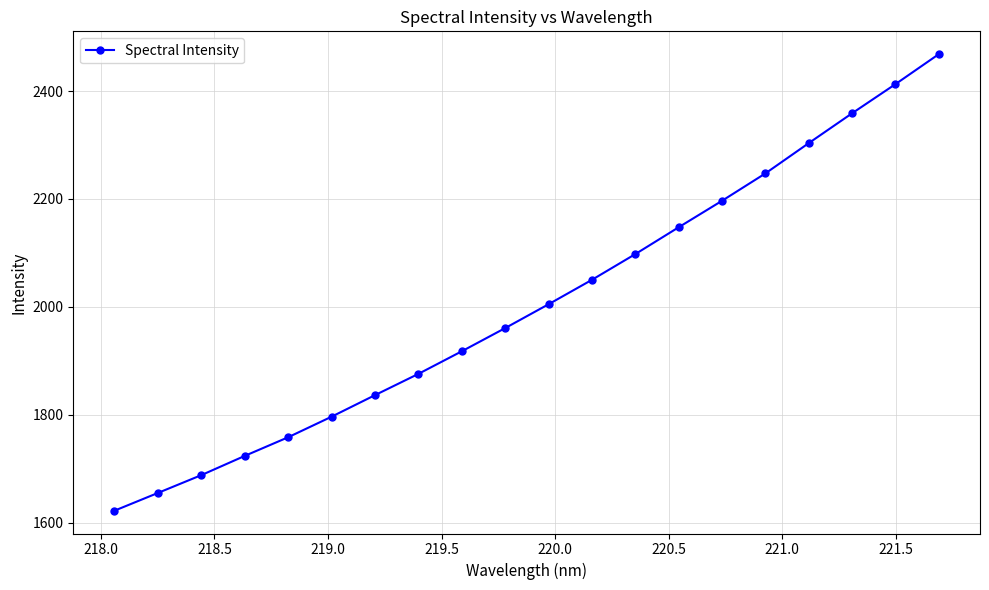

True or false: there are more than 0 points higher than both neighbors.

False